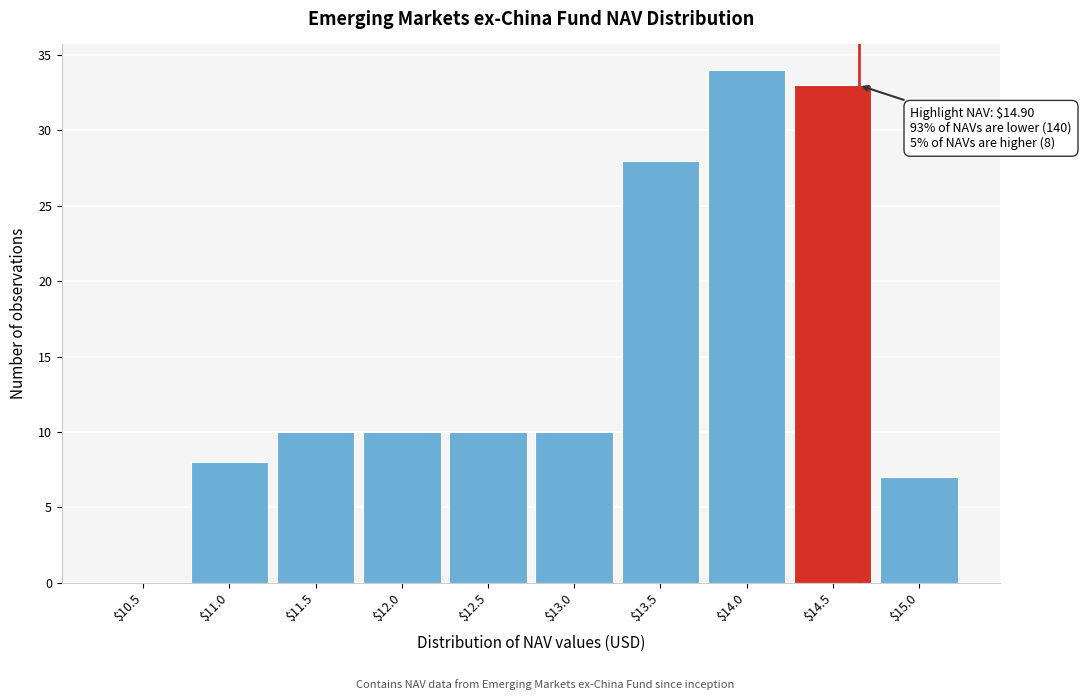

The value at $12.5 is 10. True or false?

True